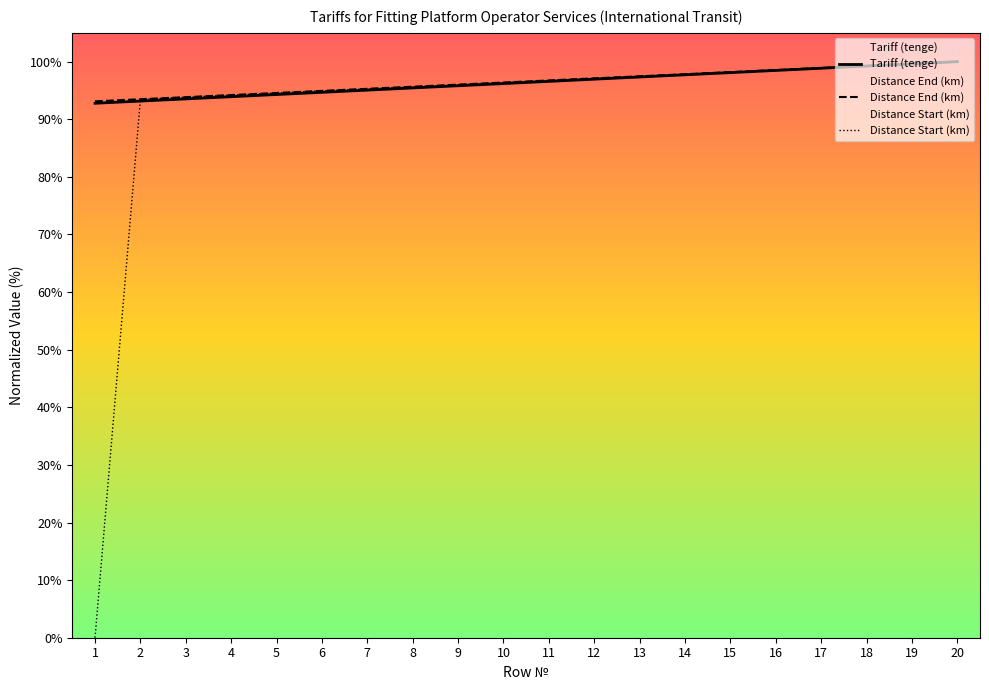

Rank the categories by Distance Start (km) value from lowest to highest.

1, 2, 3, 4, 5, 6, 7, 8, 9, 10, 11, 12, 13, 14, 15, 16, 17, 18, 19, 20